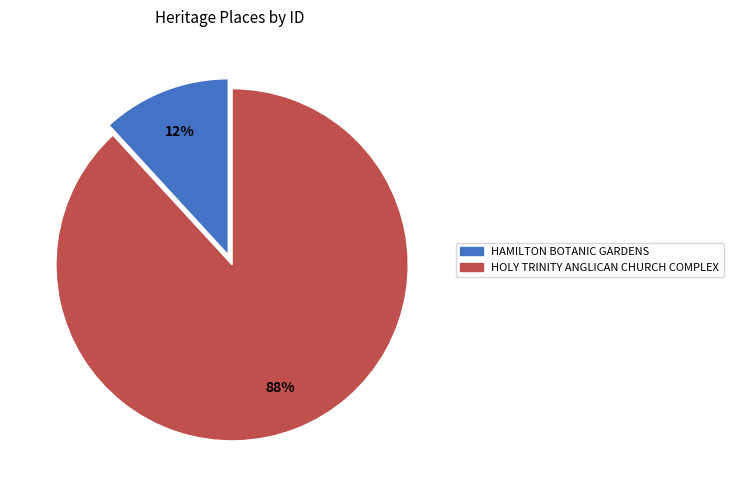

How many segments does this pie chart have?

2